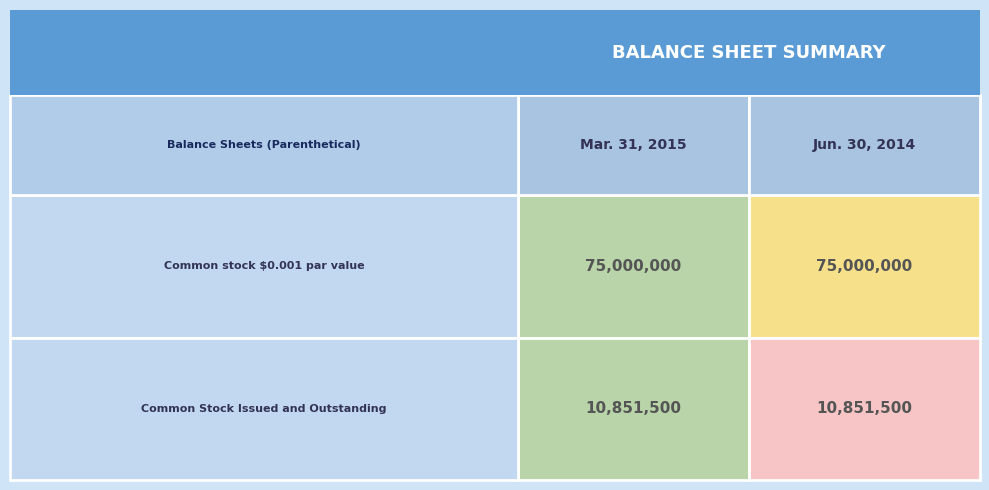

The Common stock $0.001 par value series shows 75000000 at Mar. 31, 2015. True or false?

True